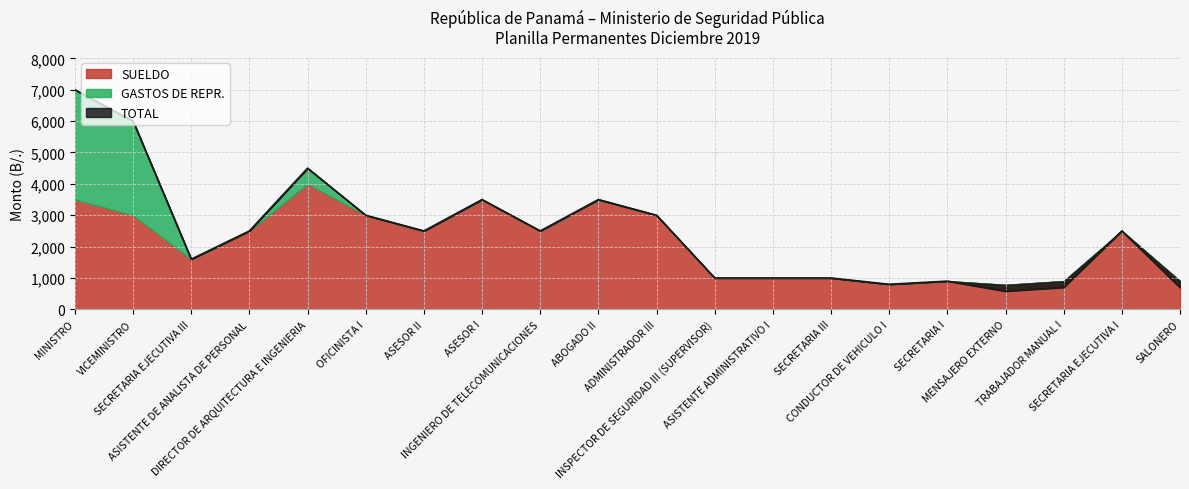

True or false: TOTAL and SUELDO cross at least once.

False